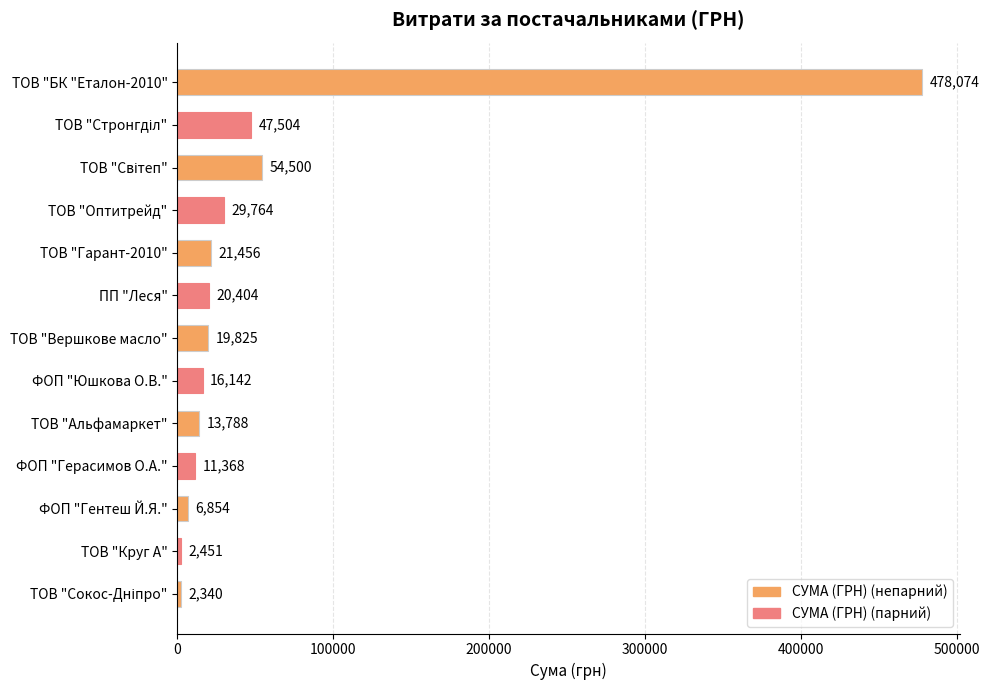

Are the bars horizontal?

Yes